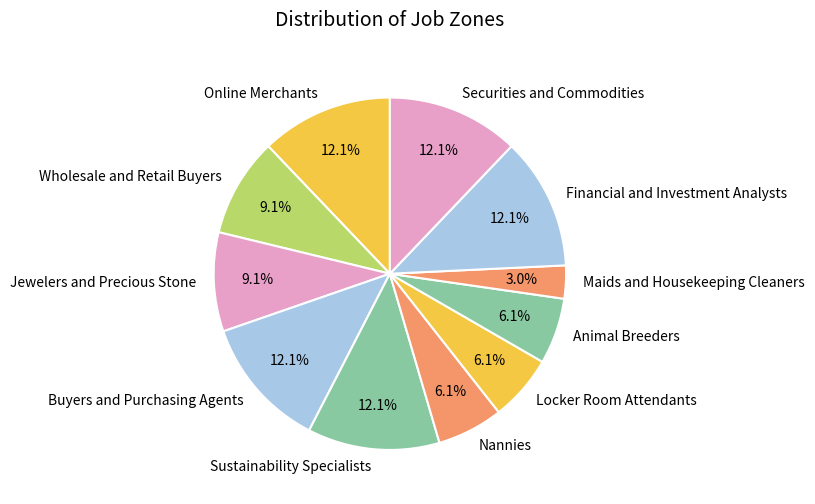

What is the ratio of the value at Securities and Commodities to the value at Nannies?

2.0